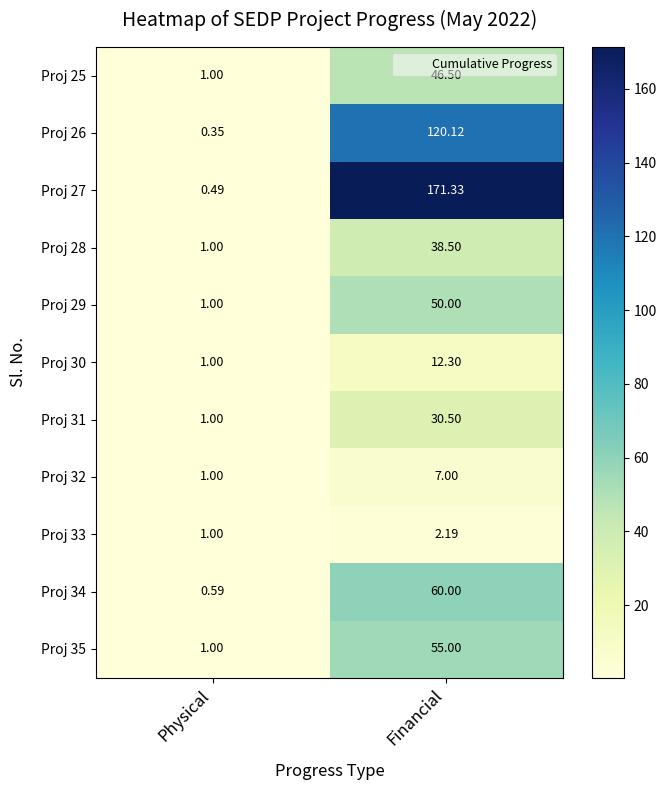

Where does the Proj 26 series first go above 120?

Financial